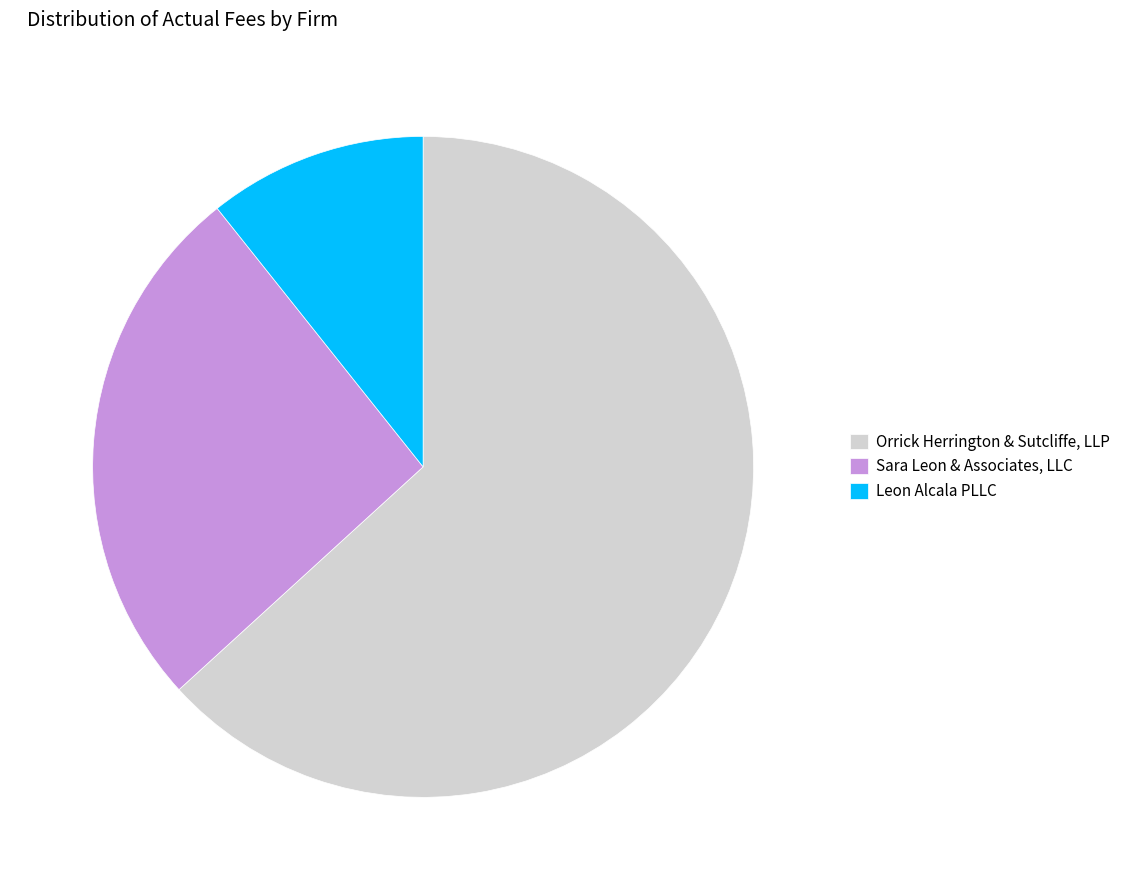

Does Orrick Herrington & Sutcliffe, LLP represent more than half of the total?

Yes